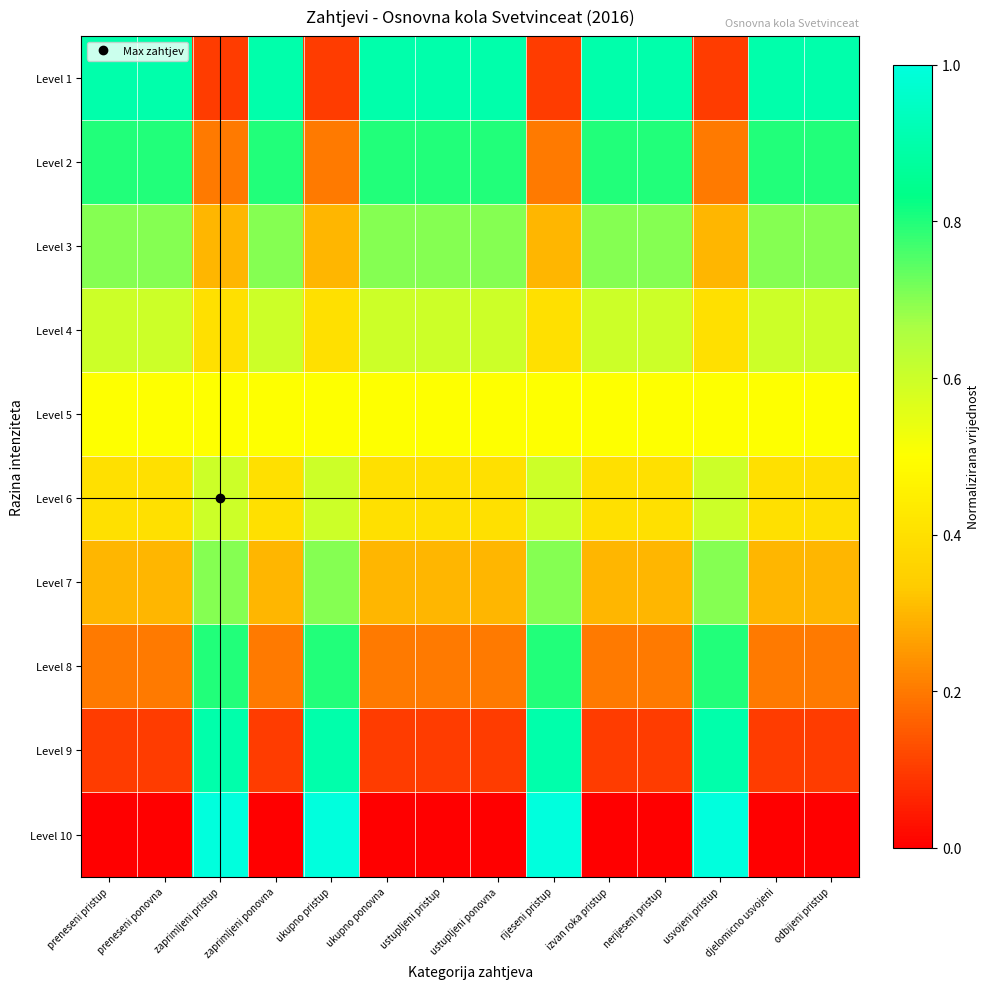

What is the greatest value displayed?

1.0